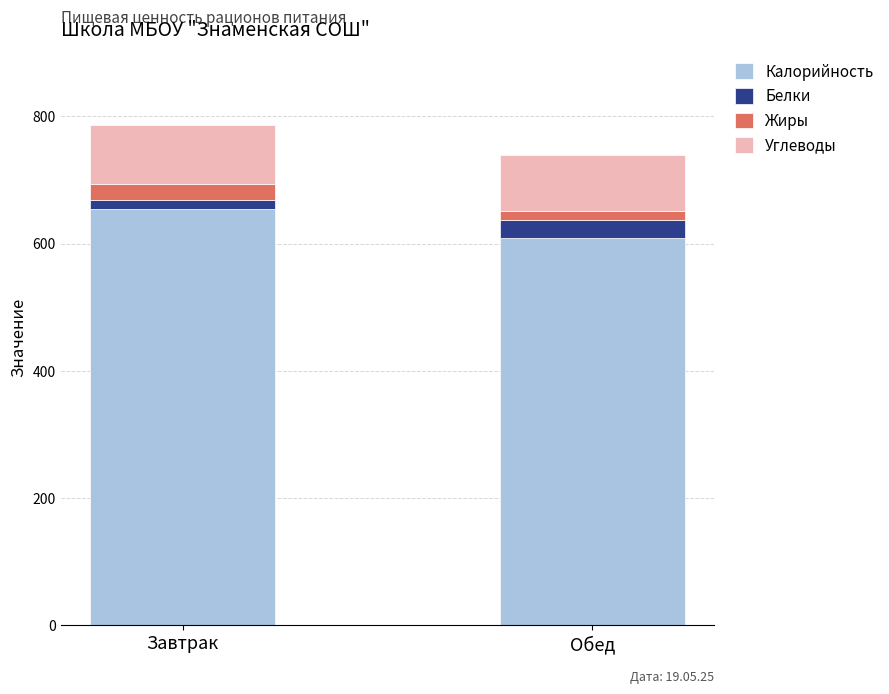

Reading left to right, list the values for the Калорийность series.

Завтрак=654	Обед=608